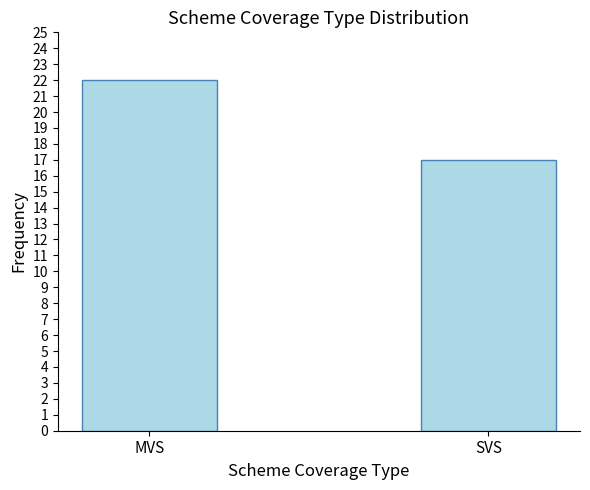

Which has a higher value, SVS or MVS?

MVS